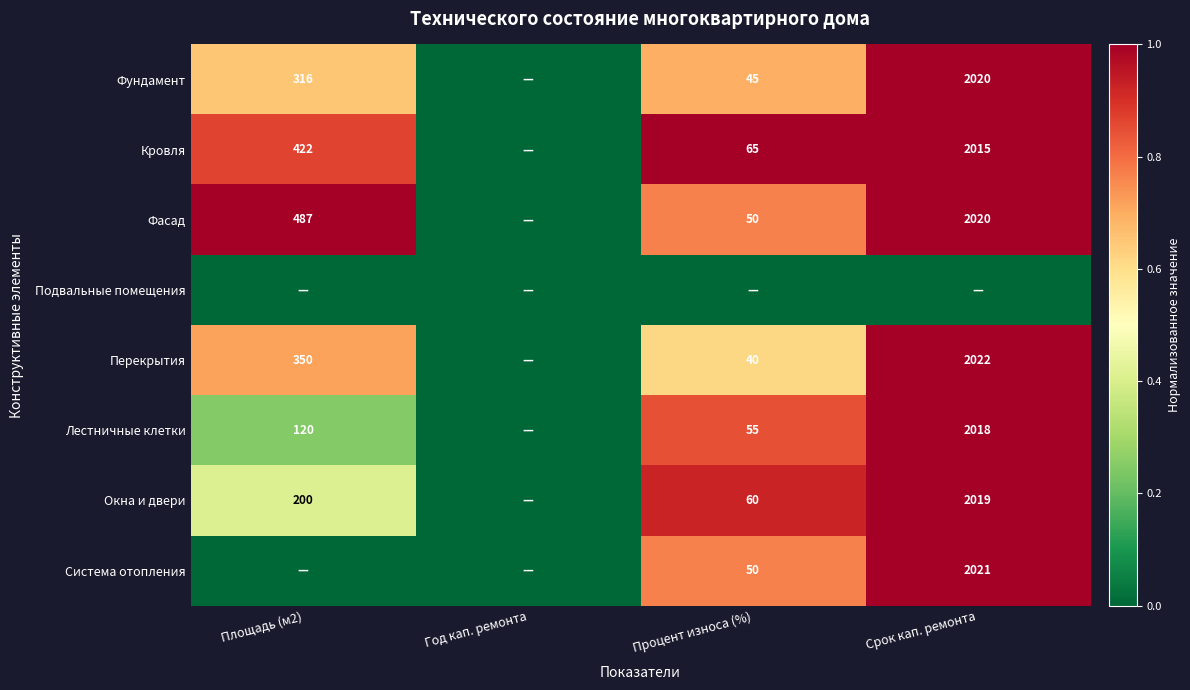

Between Год кап. ремонта and Срок кап. ремонта, which is larger?

Срок кап. ремонта